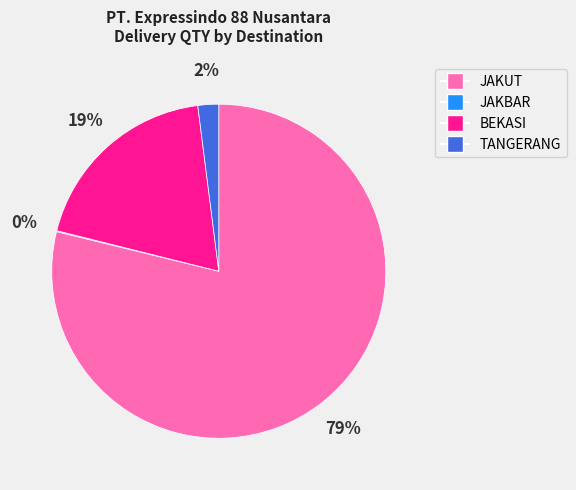

Which has a higher value, BEKASI or TANGERANG?

BEKASI